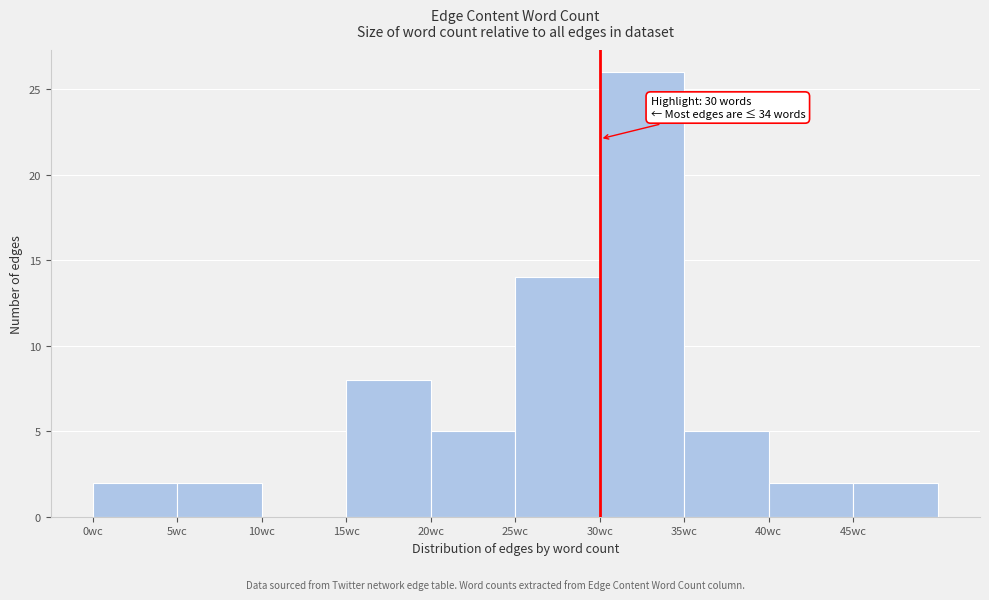

Which range on the x-axis has the tallest bar?

30 to 35